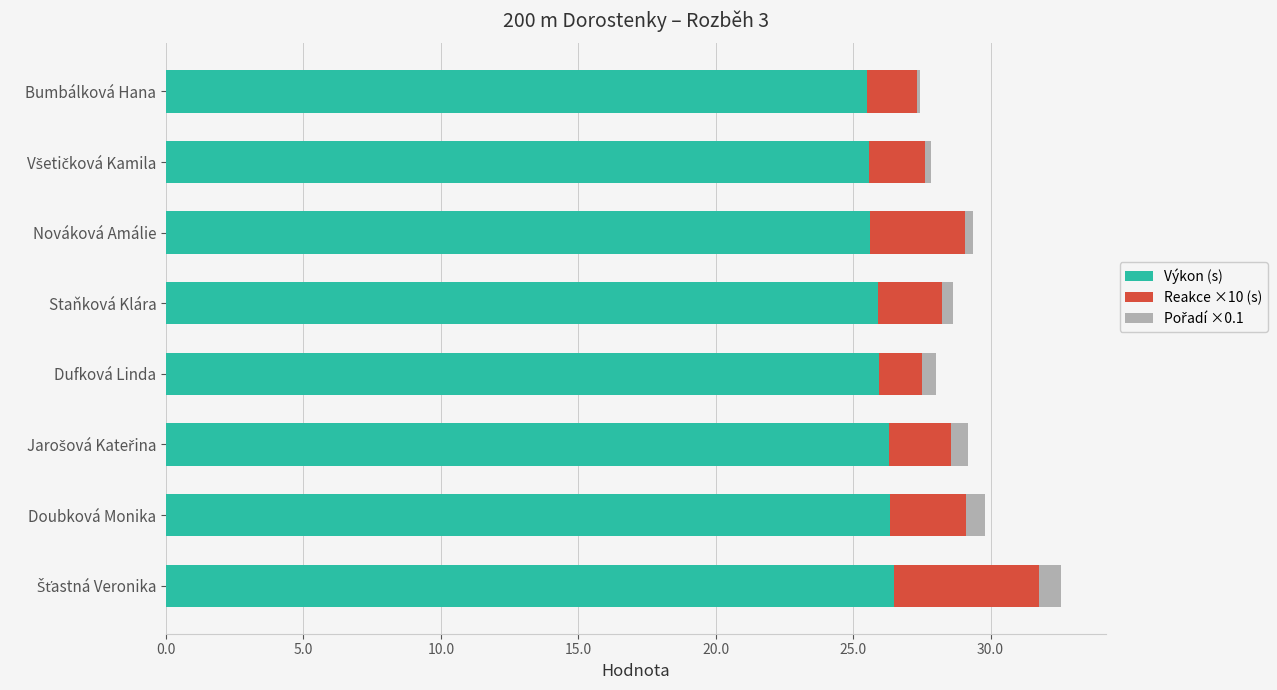

What is the total value across all series at Doubková Monika?

29.8